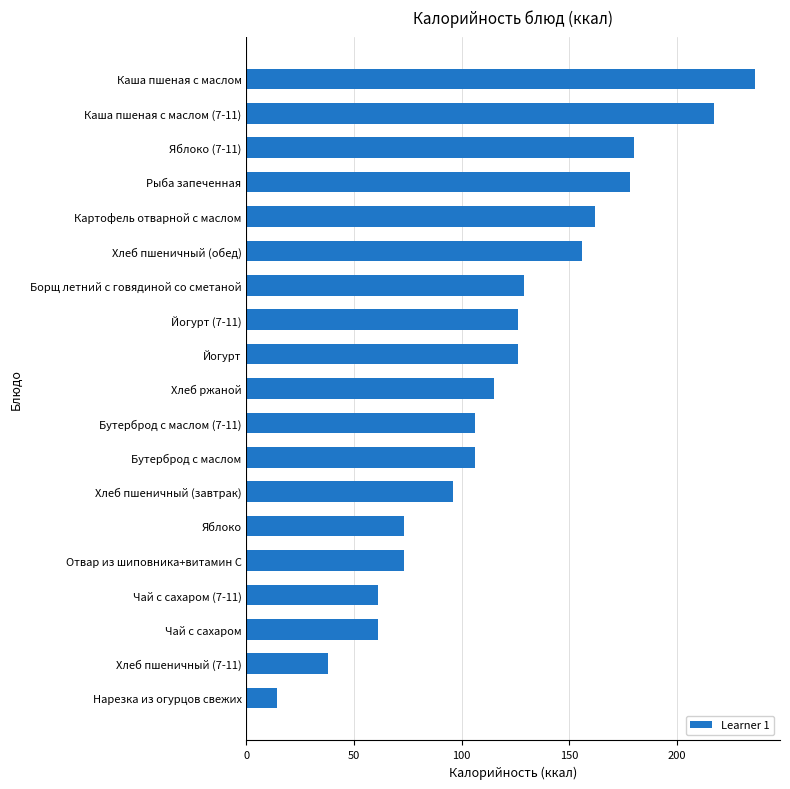

True or false: the data shows 106 at Бутерброд с маслом.

True